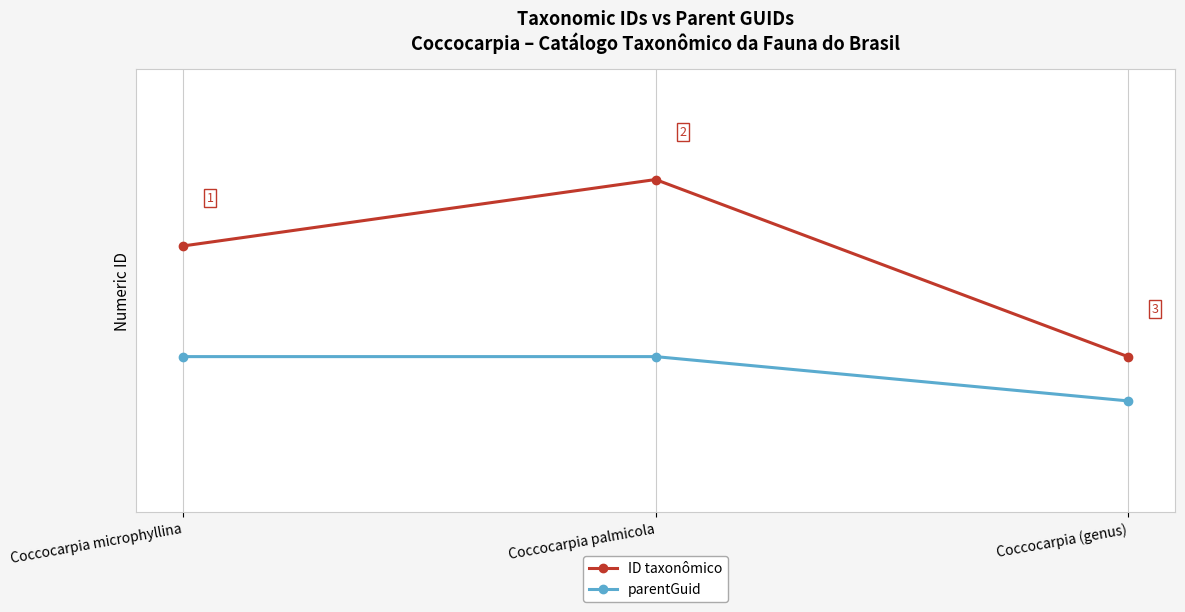

Which series has the widest spread of values?

ID taxonômico